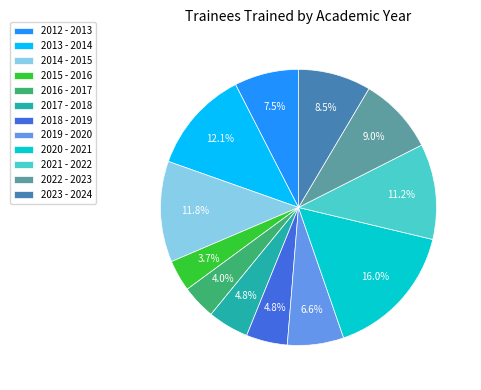

Does any single category account for the majority?

No